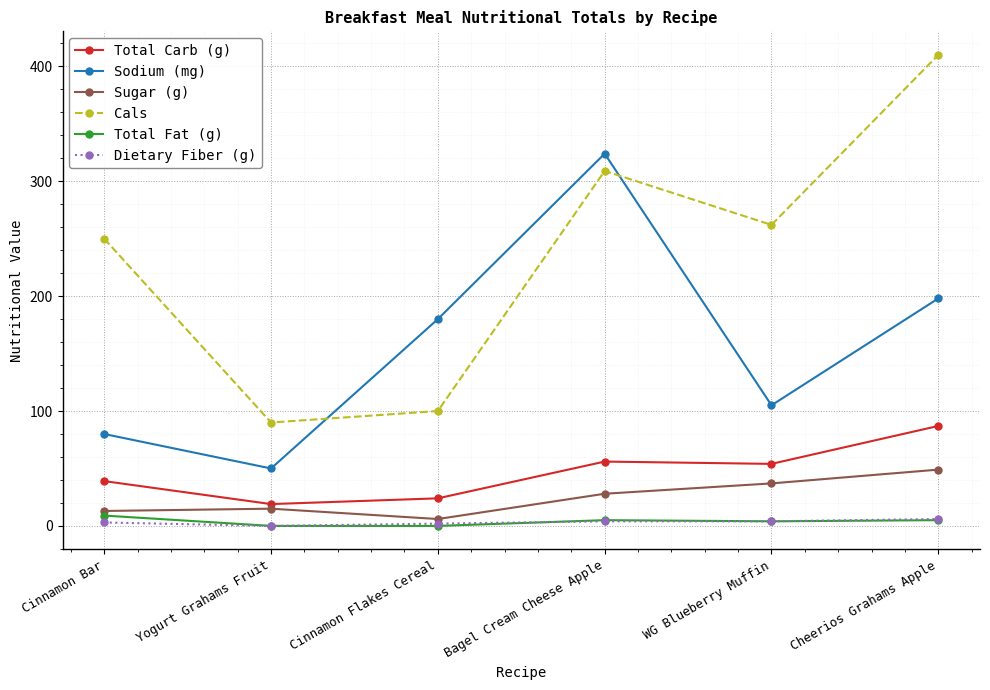

What is the sum of all Cals values?

1421